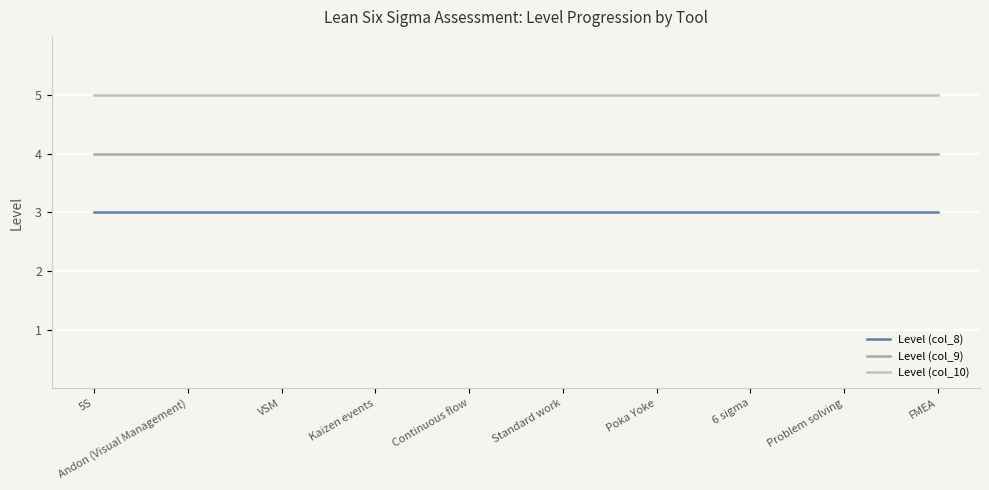

True or false: Level (col_9) and Level (col_10) intersect in this chart.

False